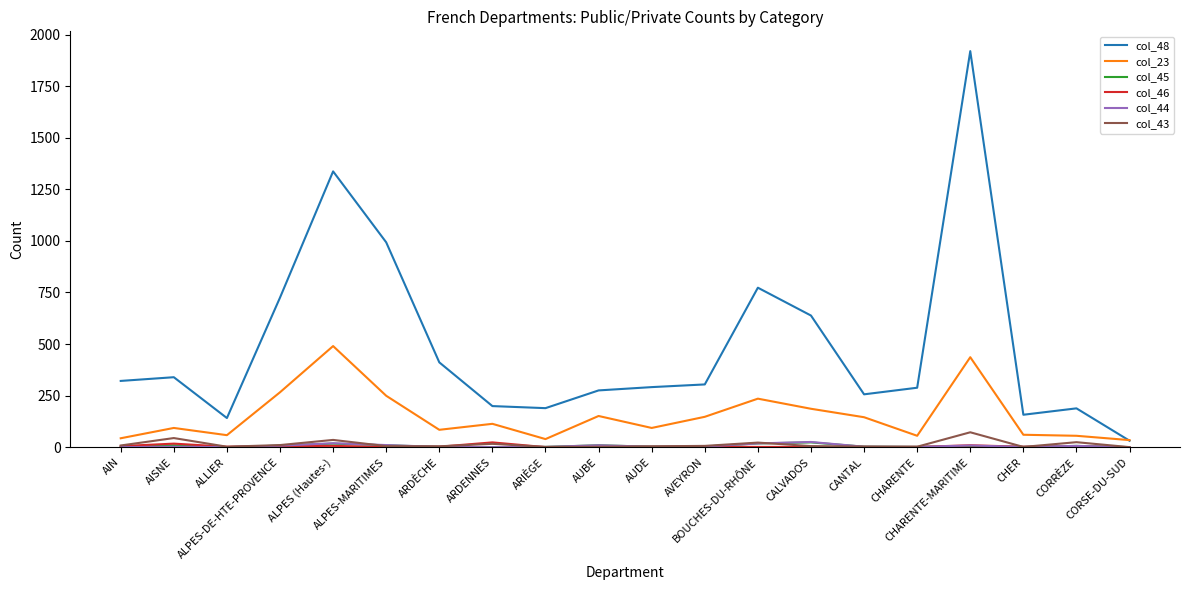

What is the sum of all col_44 values?

115